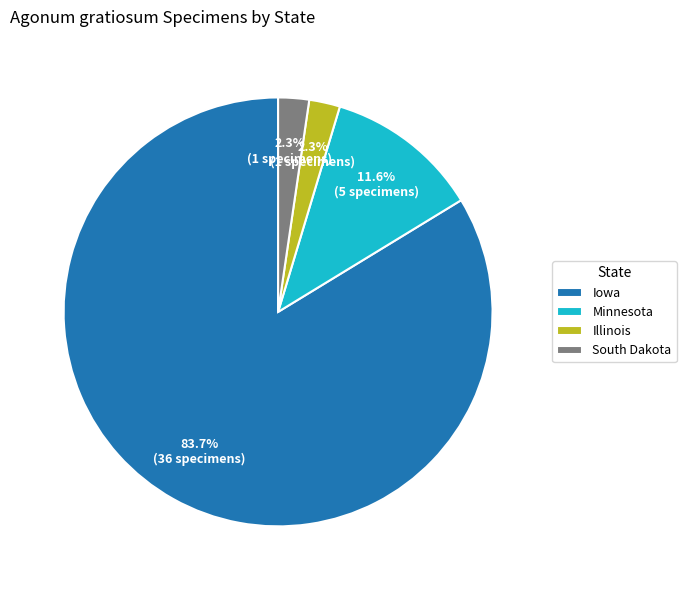

Is there any slice that represents more than half of the pie?

Yes